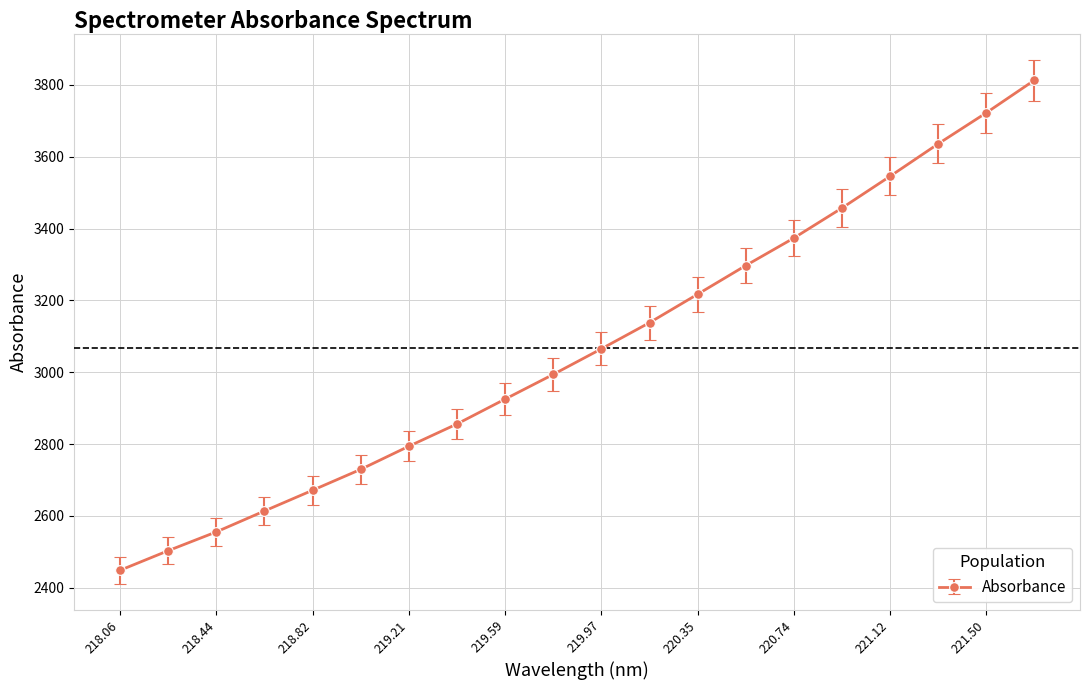

What is the maximum value shown in the chart?

3813.0